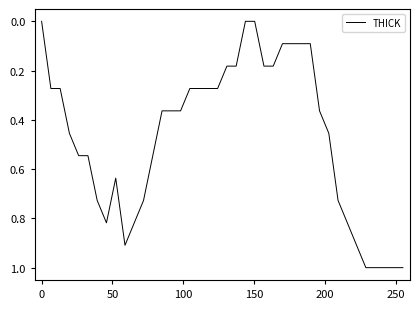

What is the maximum value shown in the chart?

1.0